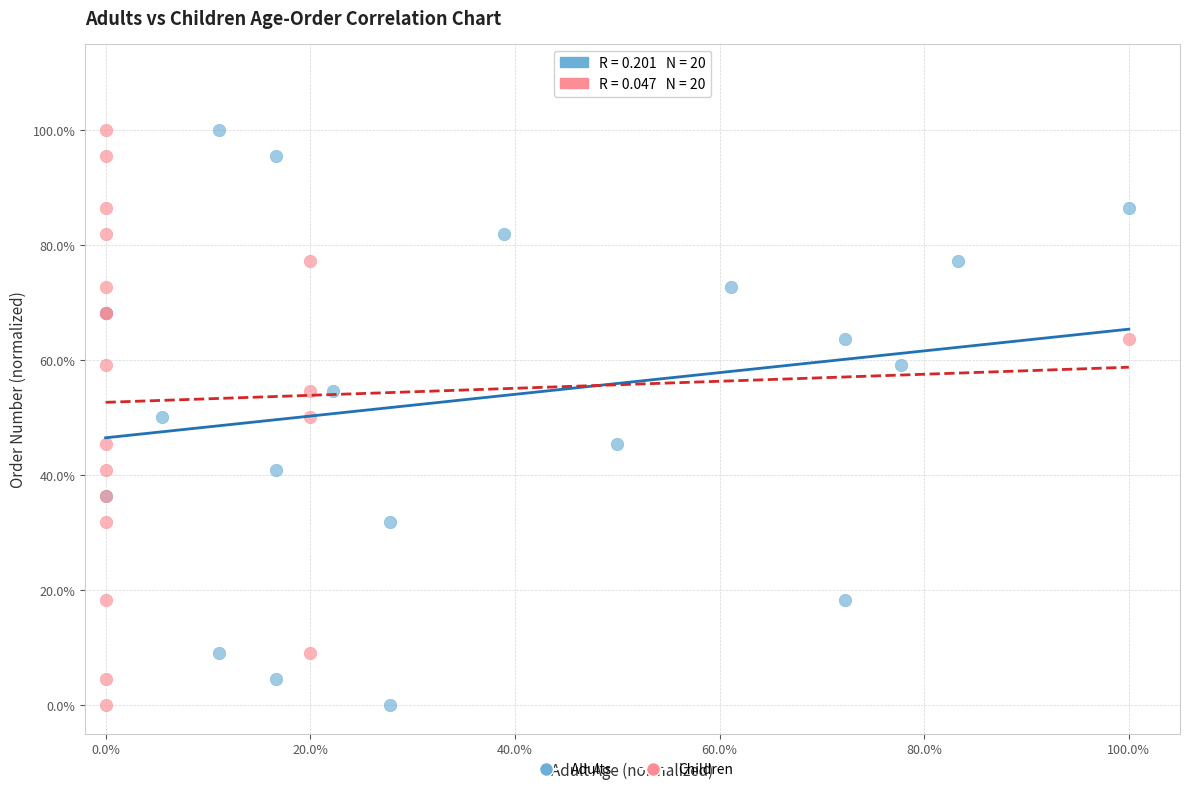

What are all the series names shown in the legend?

Adults, Children